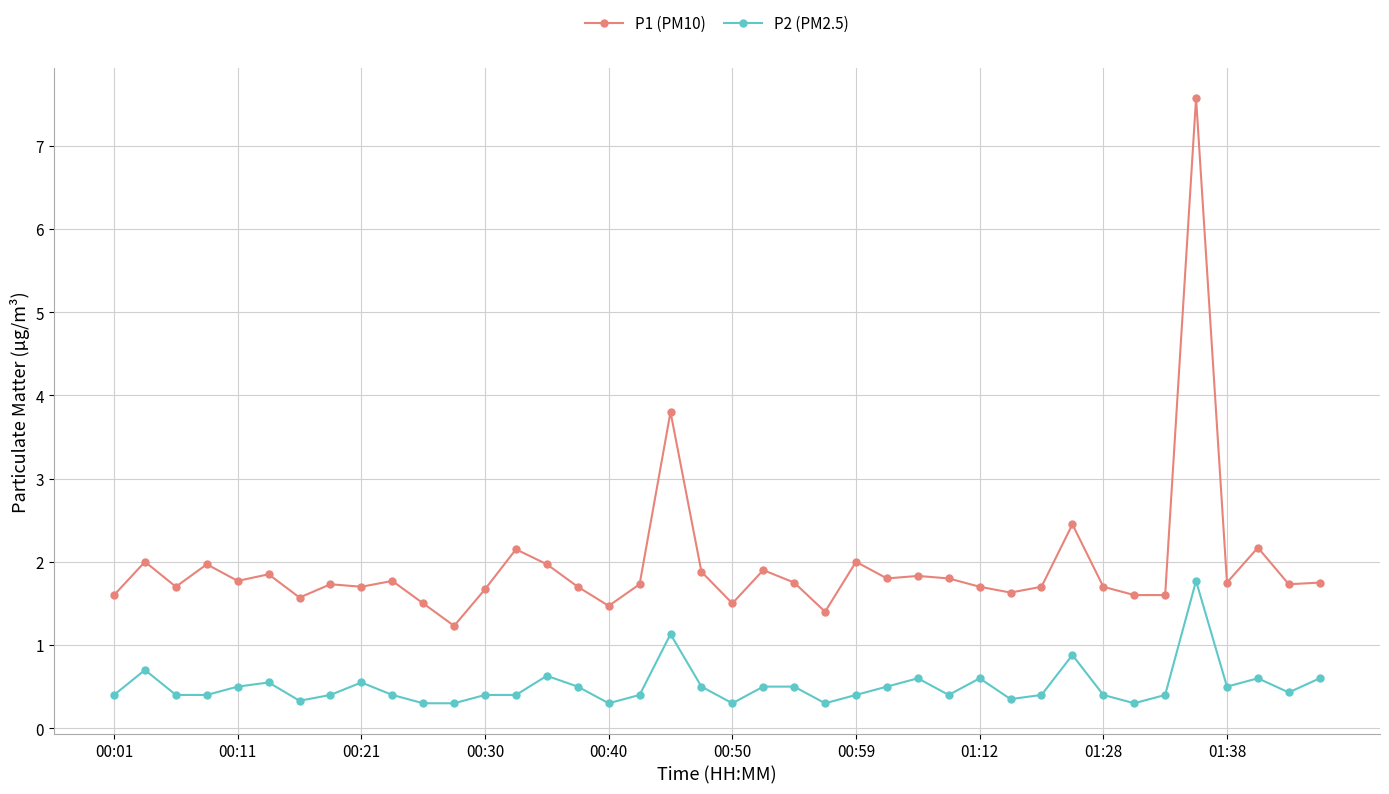

List the series in order of their peak value, lowest first.

P2 (PM2.5), P1 (PM10)